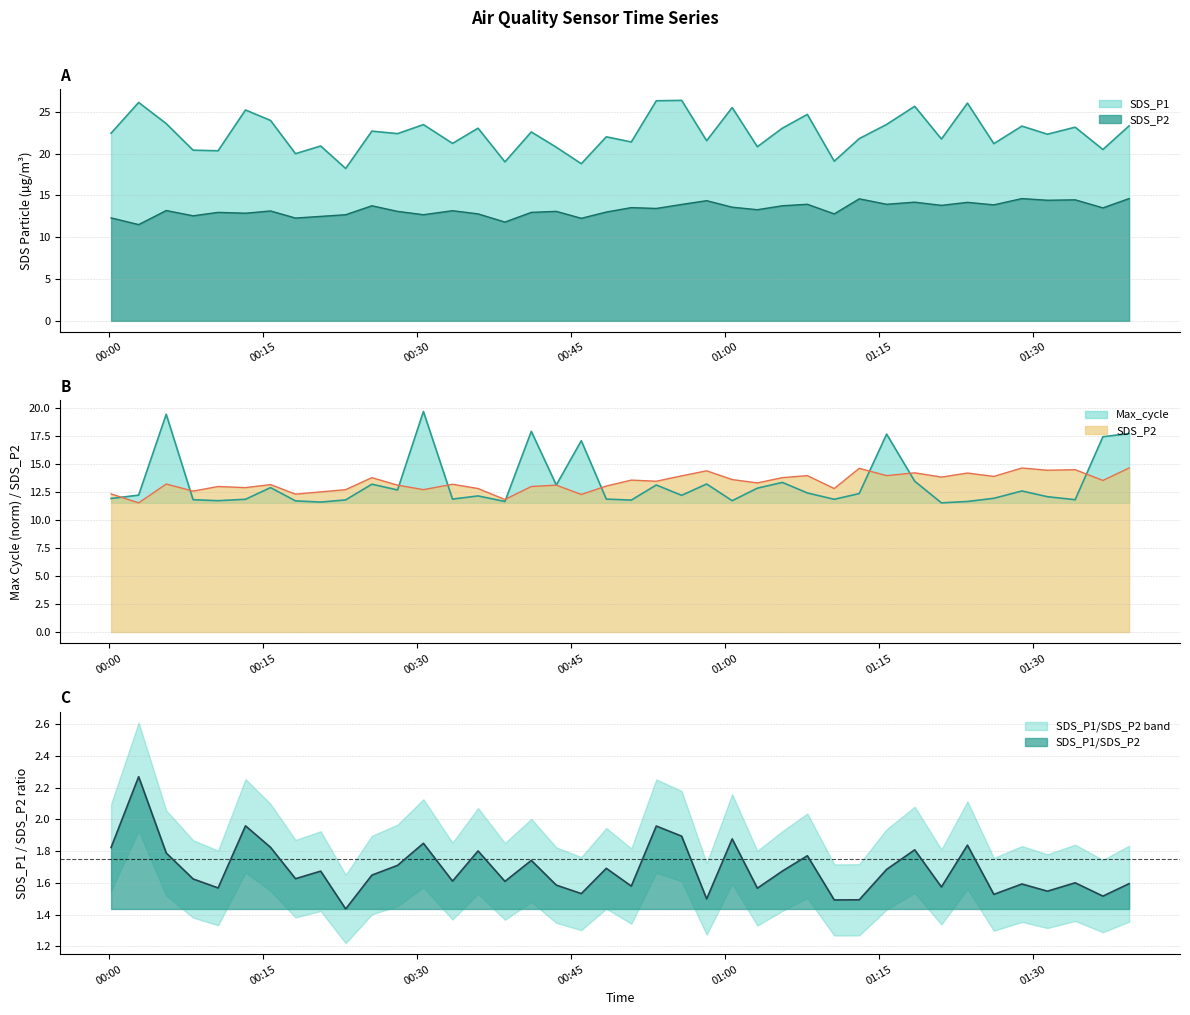

What is the label of the 16th point from the left?

2022/06/05 00:38:34